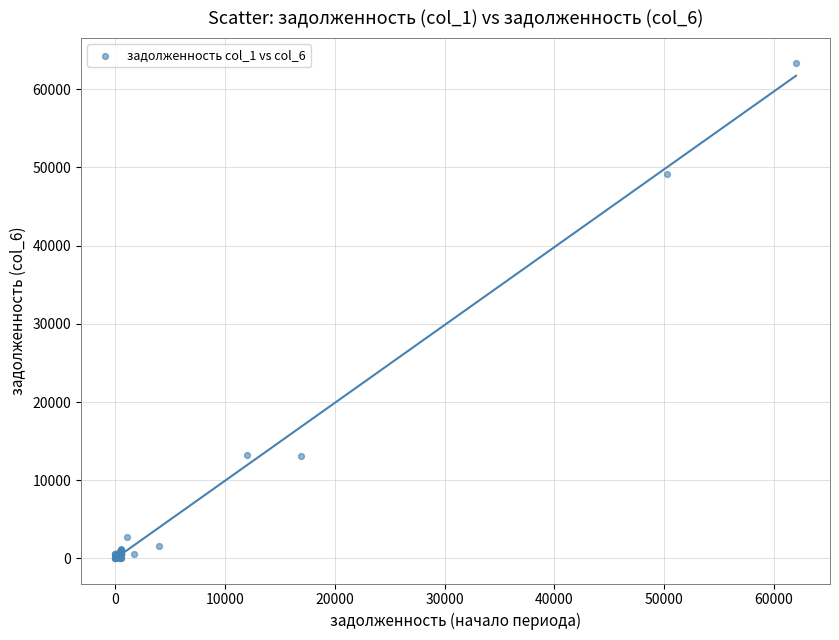

What Y value in the scatter plot is closest to 31676?

49178.0